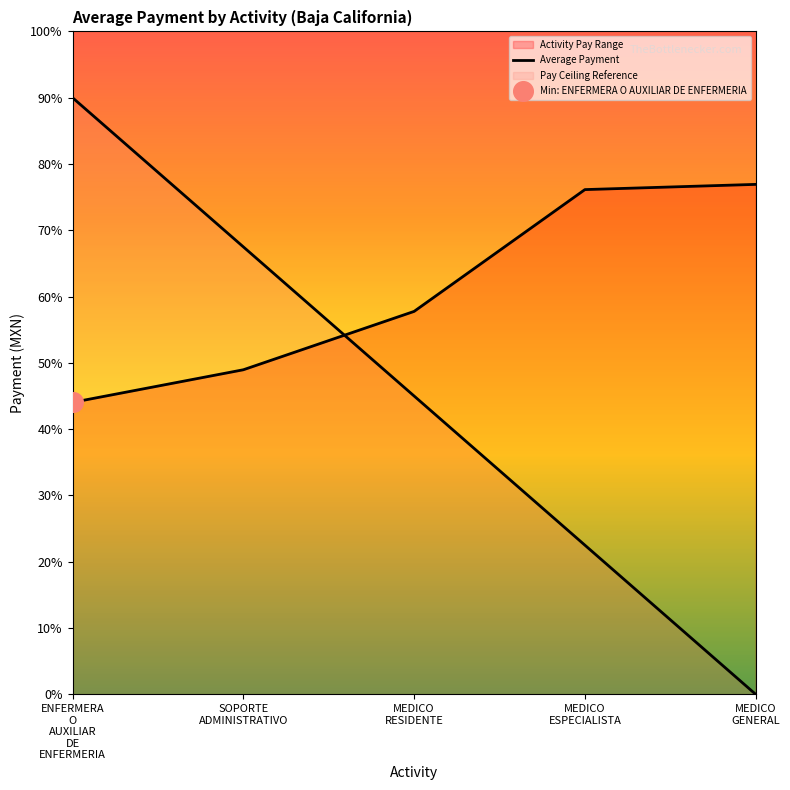

Approximately how many times larger is the value at MEDICO
ESPECIALISTA compared to MEDICO
GENERAL?

1.0